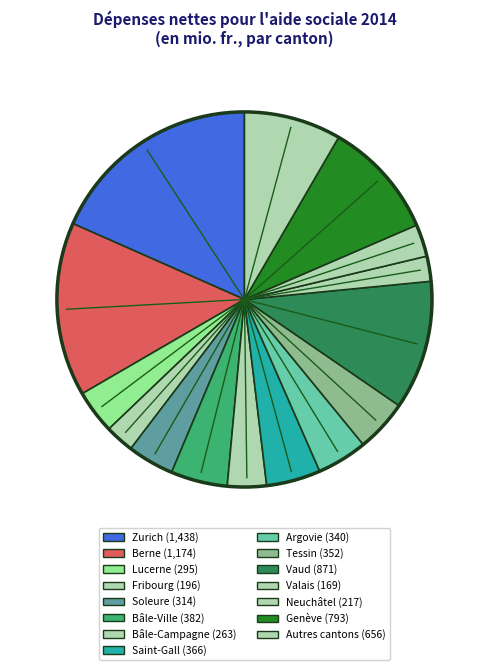

Count the number of slices in the pie.

15